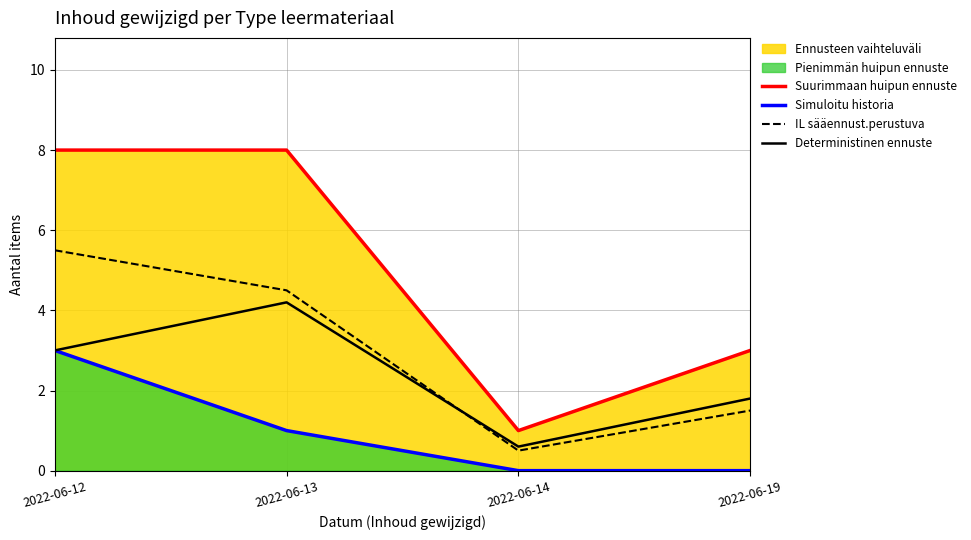

What is the total value across all series at 2022-06-13?

17.7